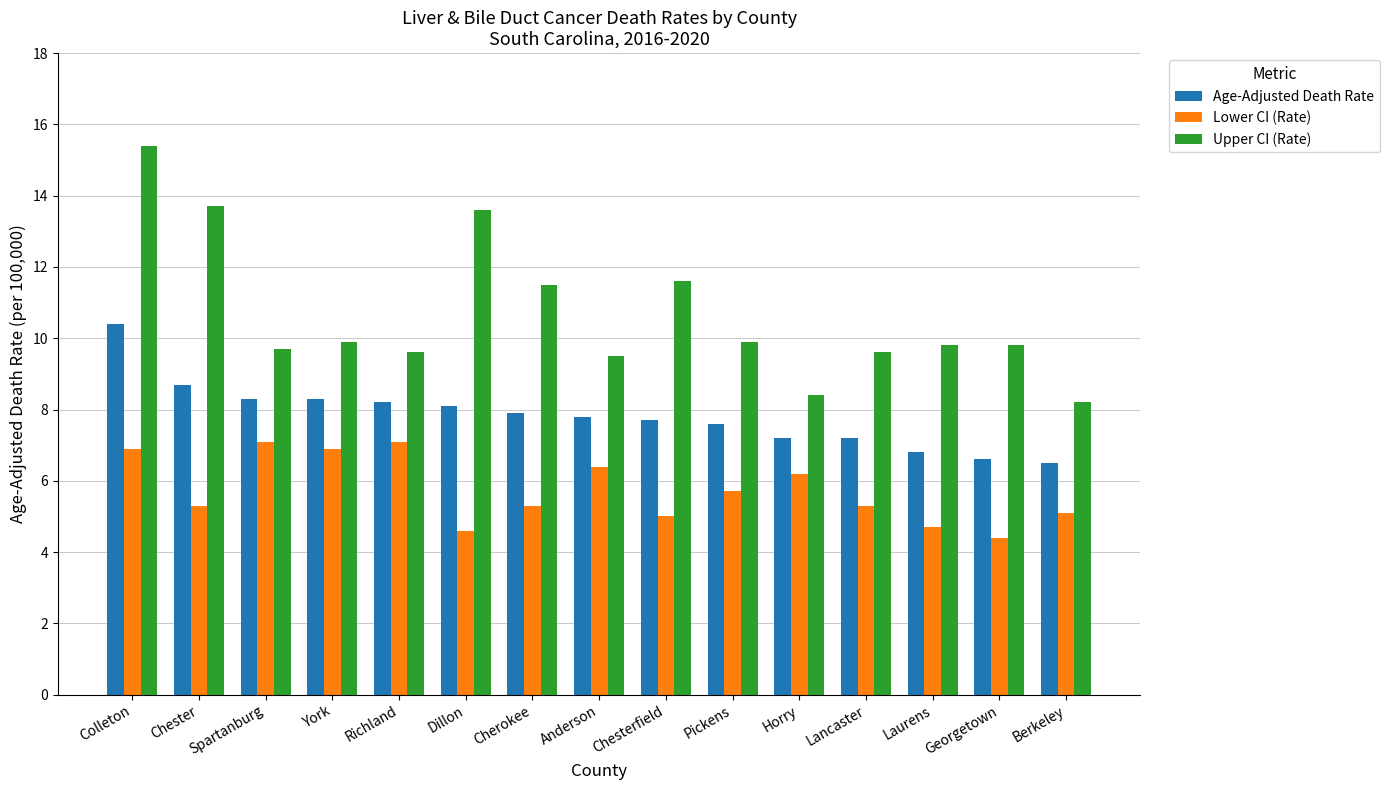

What is the value of the Age-Adjusted Death Rate bar at the 10th from the left?

7.6